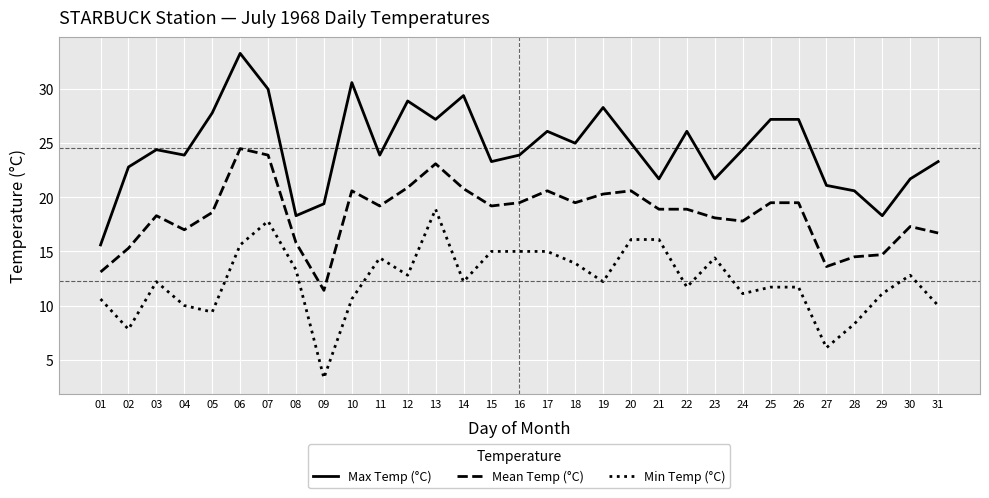

Which series has the largest total across all categories?

Max Temp (°C)